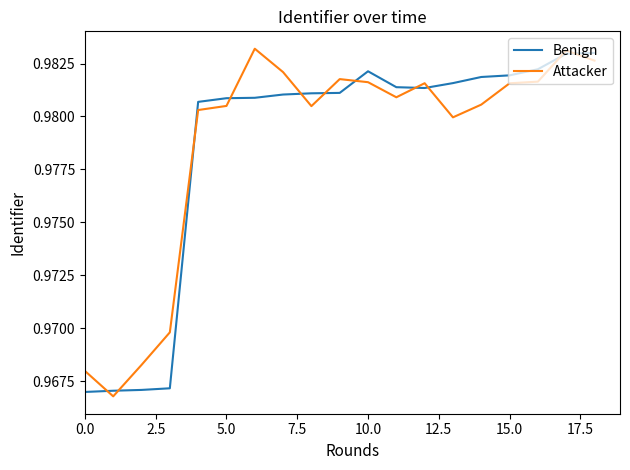

True or false: Benign has a value of 0.6 at 10.0.

False